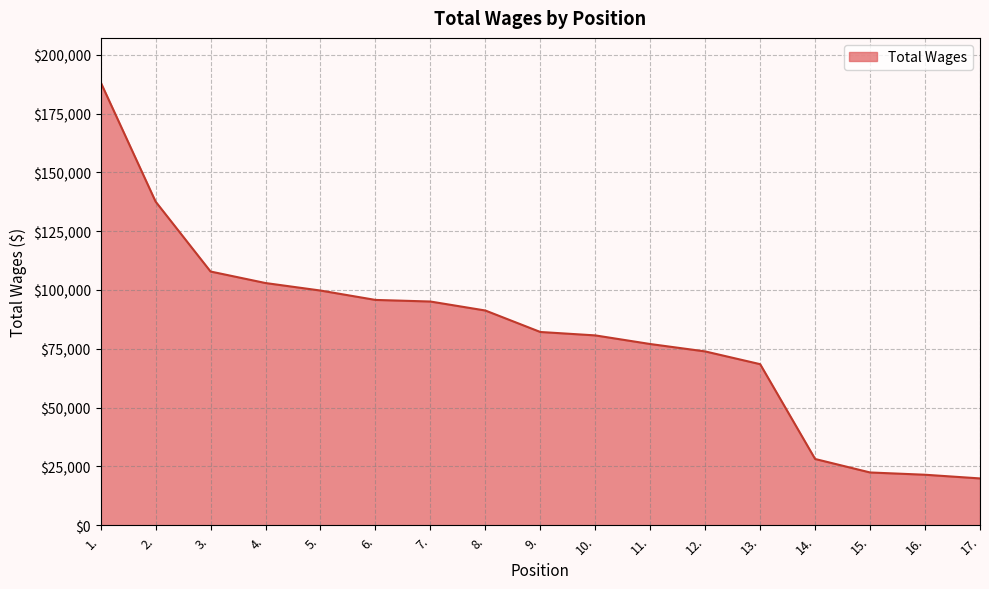

What is the minimum value shown in the chart?

19903